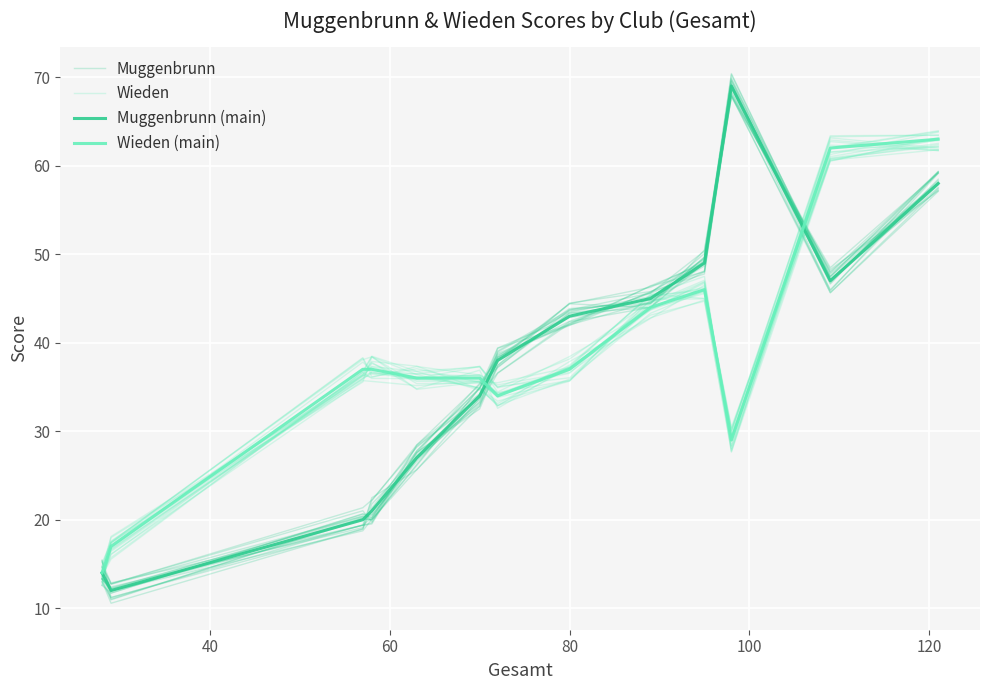

How many distinct data groups are displayed?

4